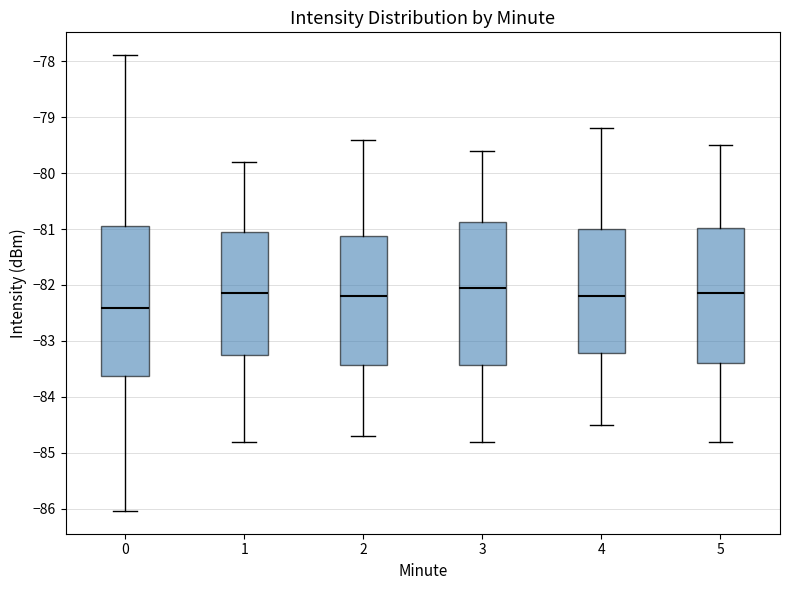

Reading left to right, read every box against the y-axis: the position of its median line, the range the box covers, and the ends of its whiskers. The values are not printed on the chart, so give them approximately, as read against the axis.

0: median -82.4, box -83.6 to -80.9, whiskers -86.0 to -77.9
1: median -82.1, box -83.2 to -81.0, whiskers -84.8 to -79.8
2: median -82.2, box -83.4 to -81.1, whiskers -84.7 to -79.4
3: median -82.0, box -83.4 to -80.9, whiskers -84.8 to -79.6
4: median -82.2, box -83.2 to -81.0, whiskers -84.5 to -79.2
5: median -82.1, box -83.4 to -81.0, whiskers -84.8 to -79.5